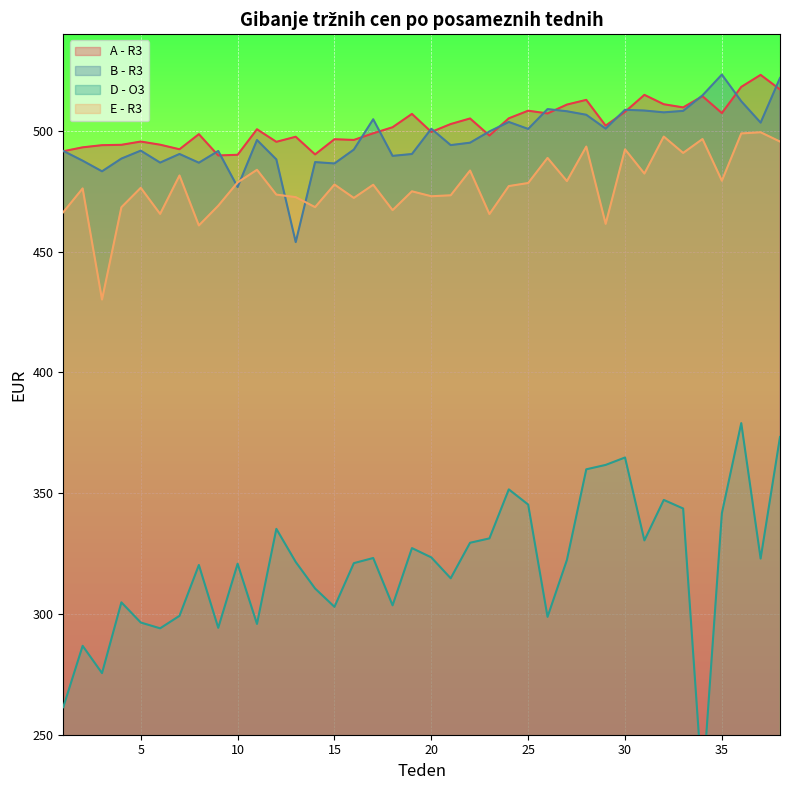

What is the difference between the highest and lowest values at 14?

179.7